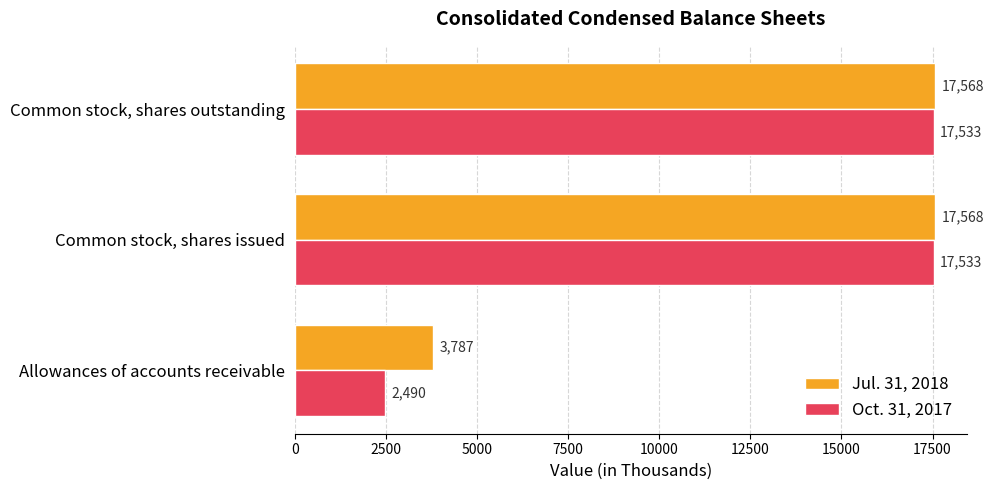

What is the smallest value displayed?

2490